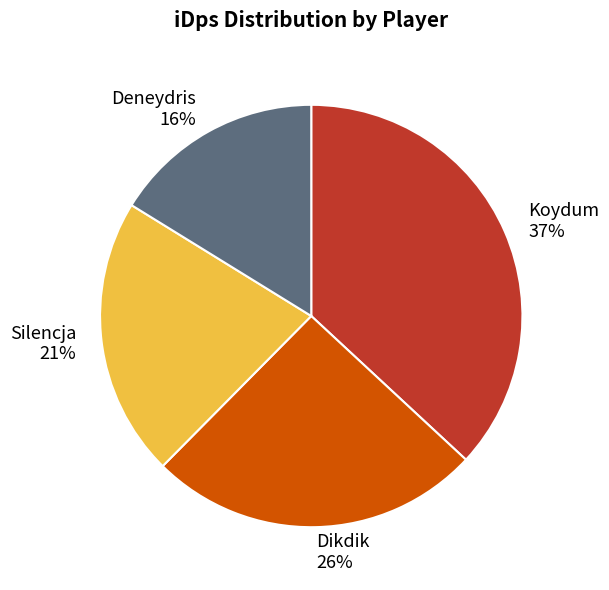

To the nearest percent, what portion does Dikdik represent?

26%